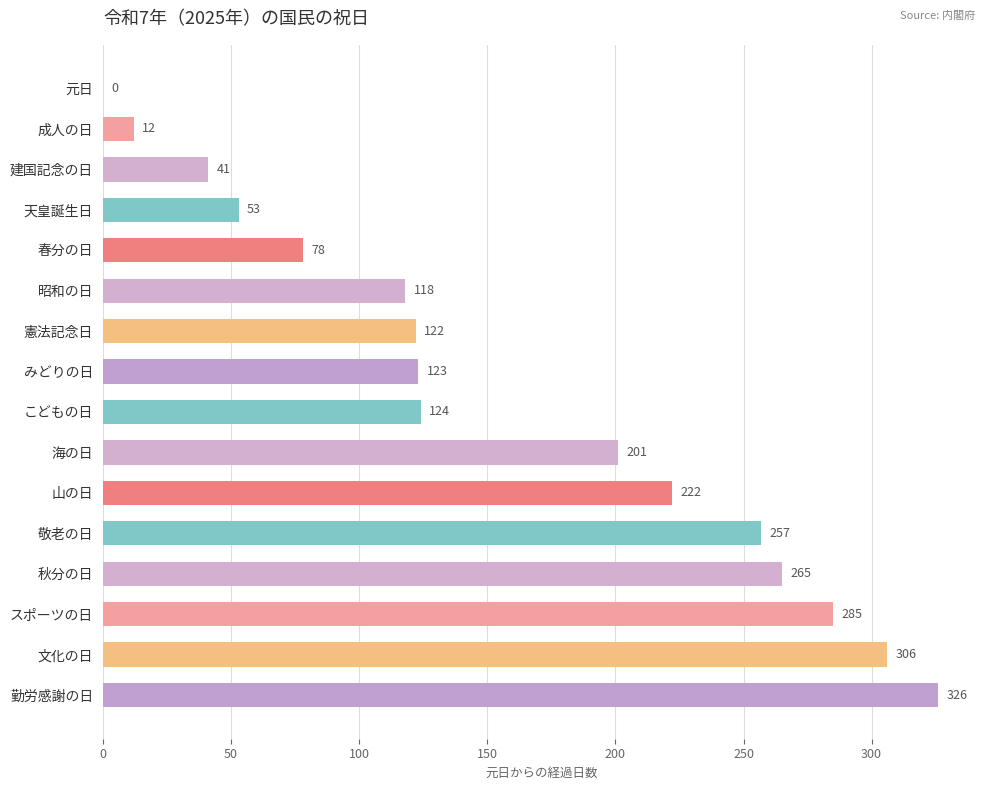

True or false: the data shows 29 at 天皇誕生日.

False